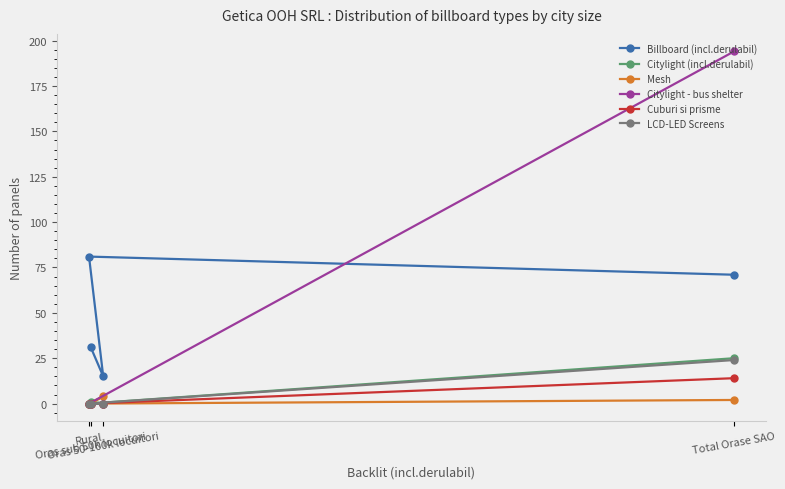

Which series has the largest total across all categories?

Billboard (incl.derulabil)